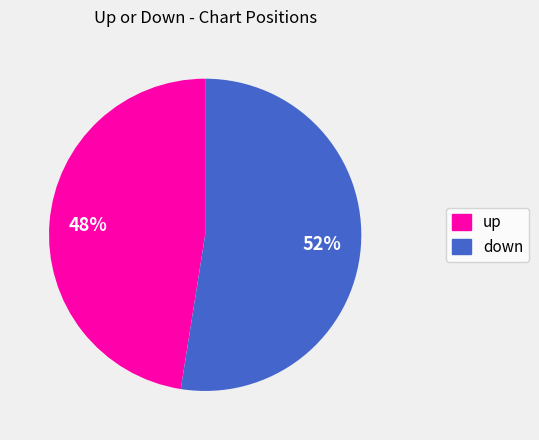

Between down and up, which is larger?

down